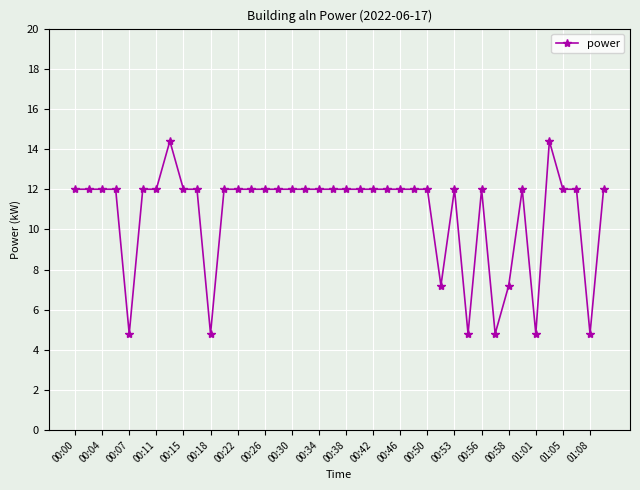

What is the minimum value shown in the chart?

4.8